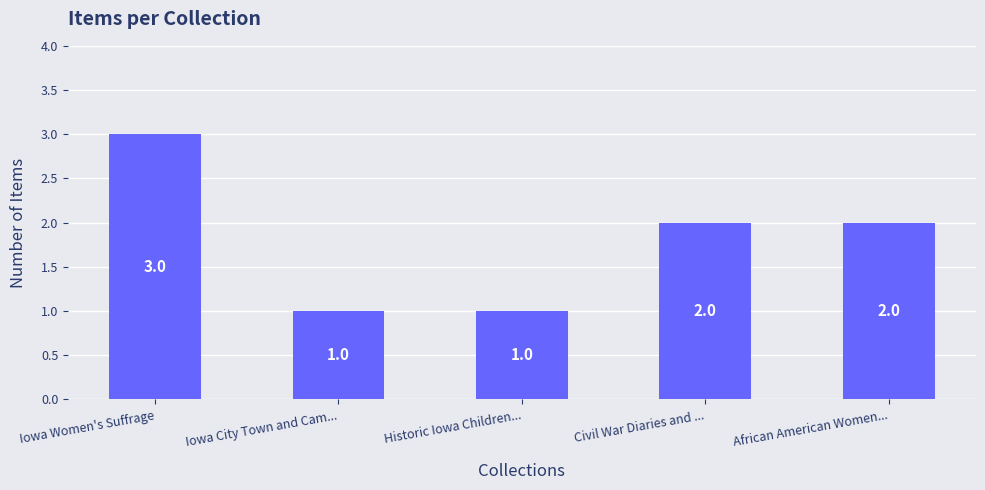

How many values are between 1 and 2?

4